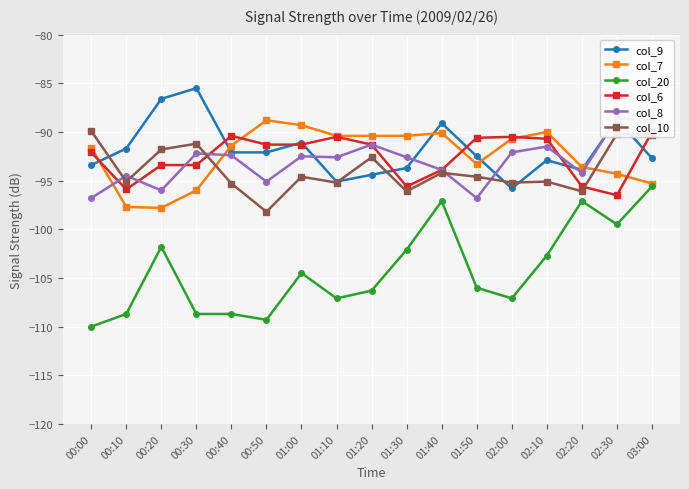

Where do col_10 and col_8 first cross each other?

00:00 and 00:10